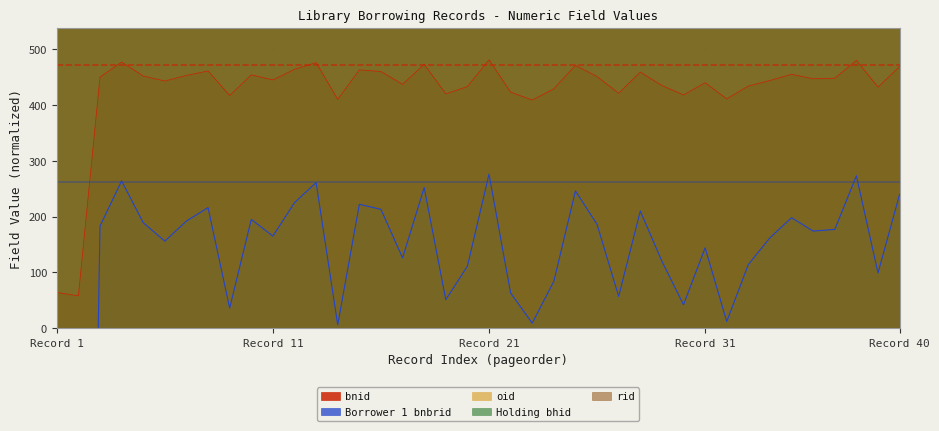

What is the maximum value for bnid?

481